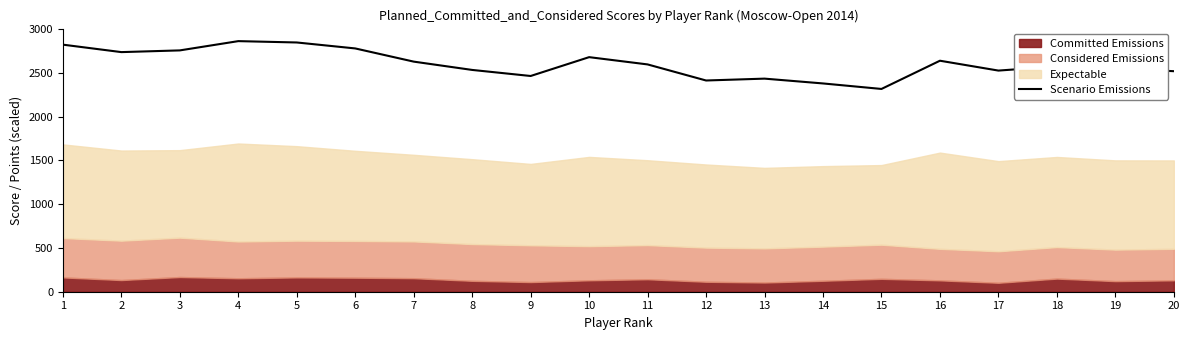

What is the highest value of the Scenario Emissions series?

2863.9